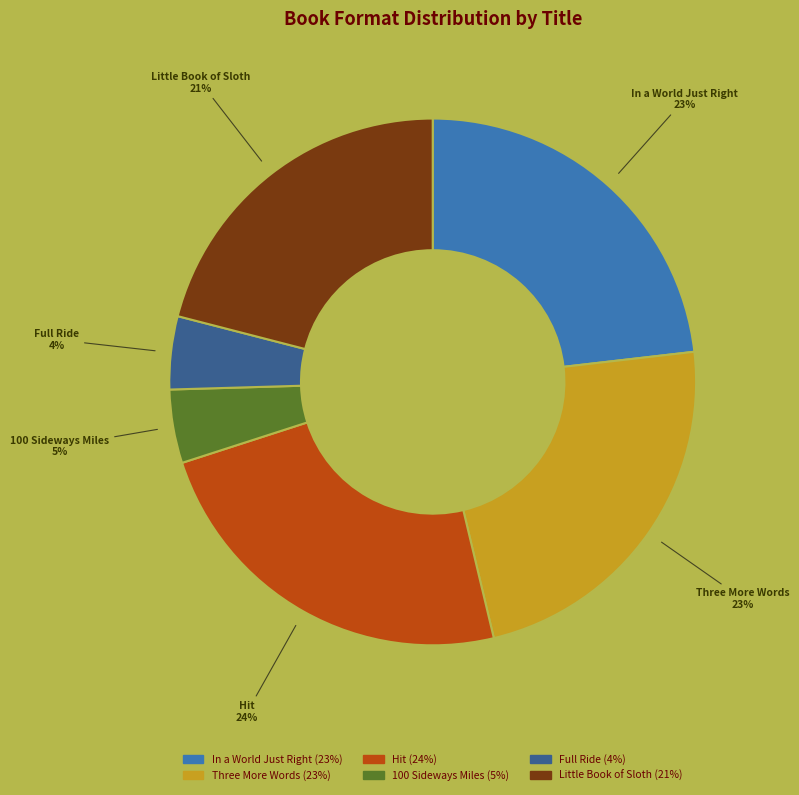

Is there a majority slice in this chart?

No